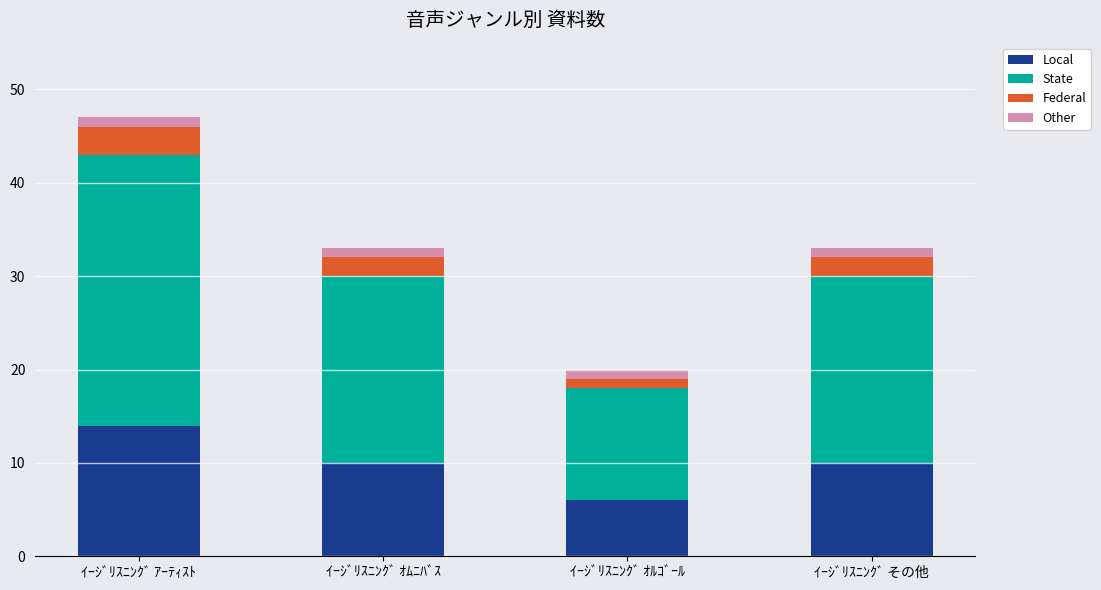

What is the difference between the maximum and minimum values in the Local series?

8